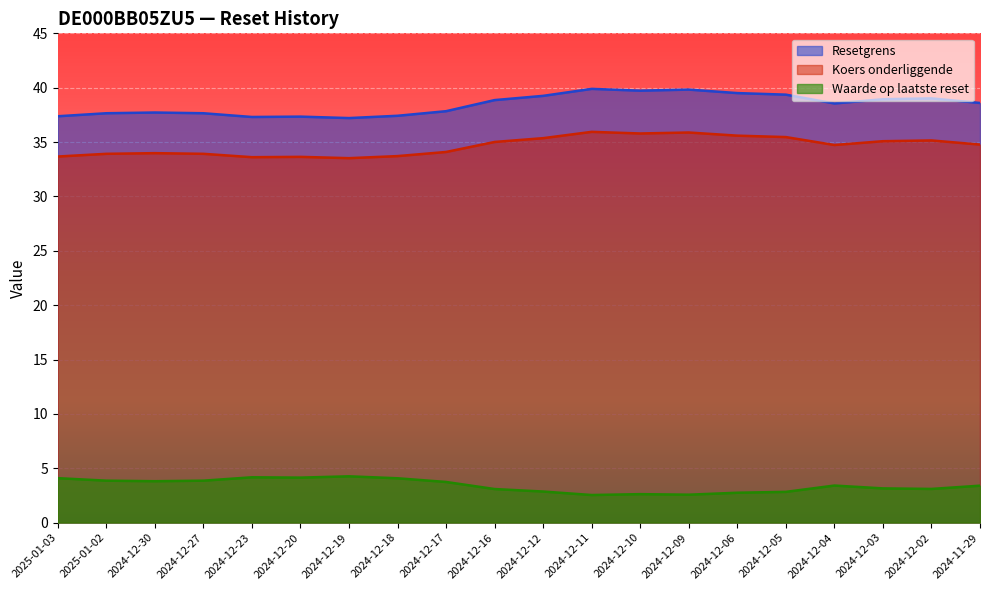

Is the value of Resetgrens at 2024-12-10 greater than the value of Koers onderliggende at 2025-01-02?

Yes